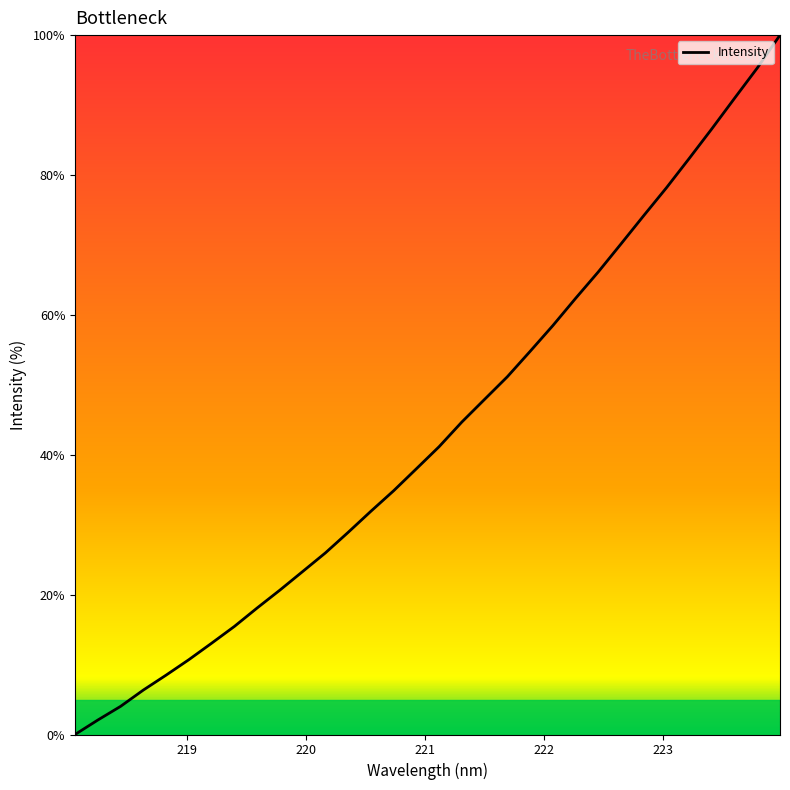

What is the maximum value shown in the chart?

100.0